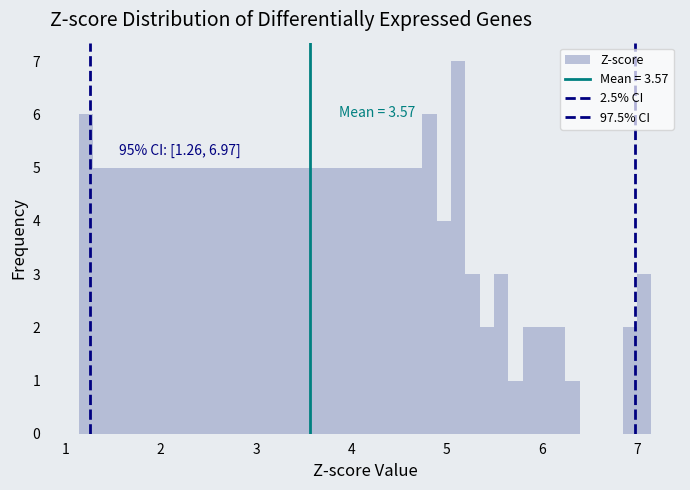

Read against the x-axis, roughly where is the centre of the tallest bar?

5.1